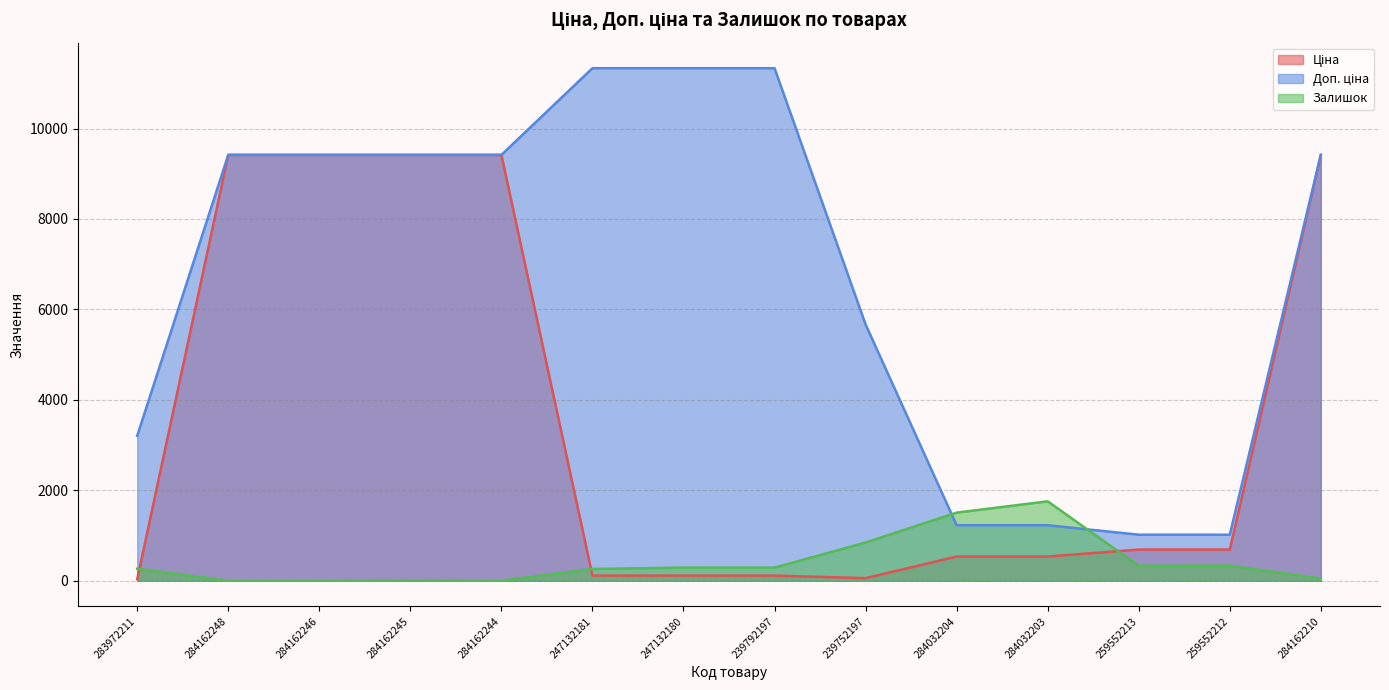

What is the difference between the second highest and second lowest values in the Ціна series?

9360.2